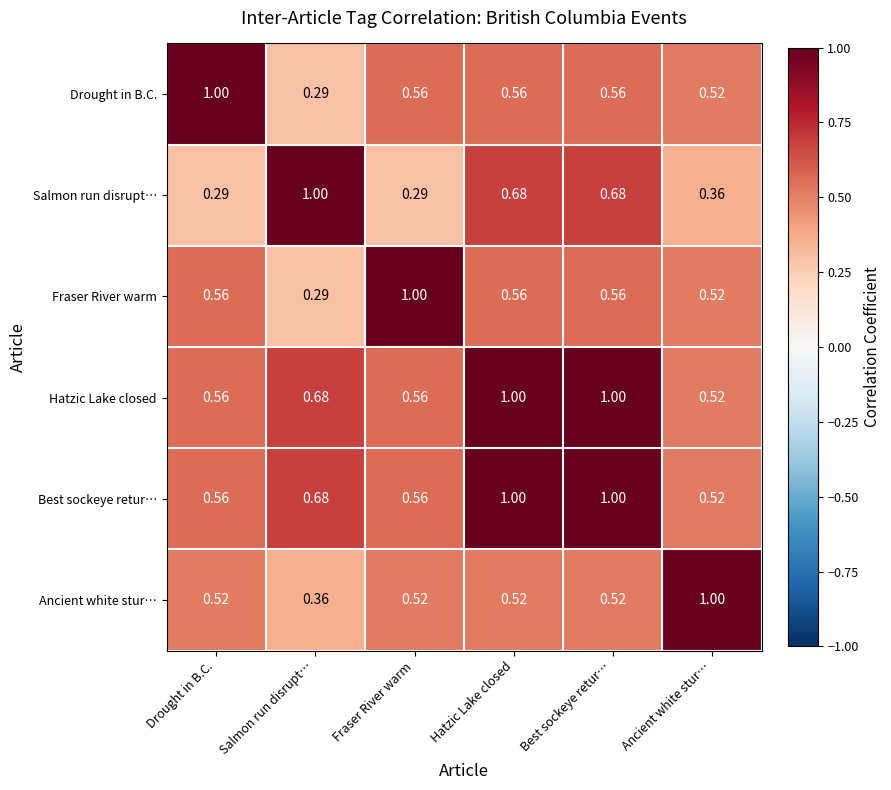

Is the value of Salmon run disrupt… at Ancient white stur… greater than the value of Drought in B.C. at Hatzic Lake closed?

No